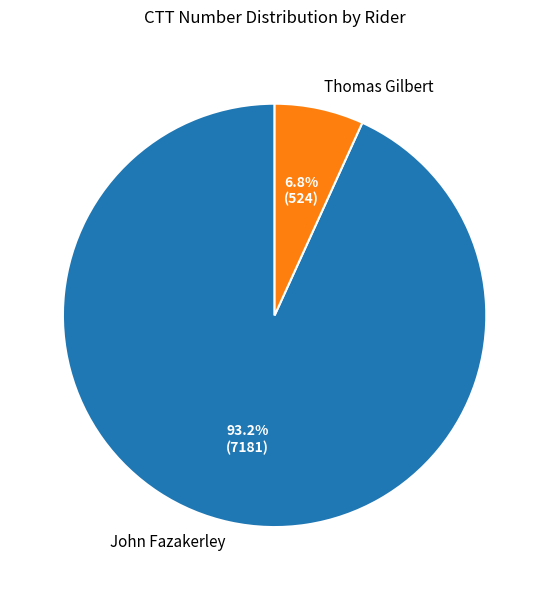

Is it true that Thomas Gilbert is 7% of the pie?

True